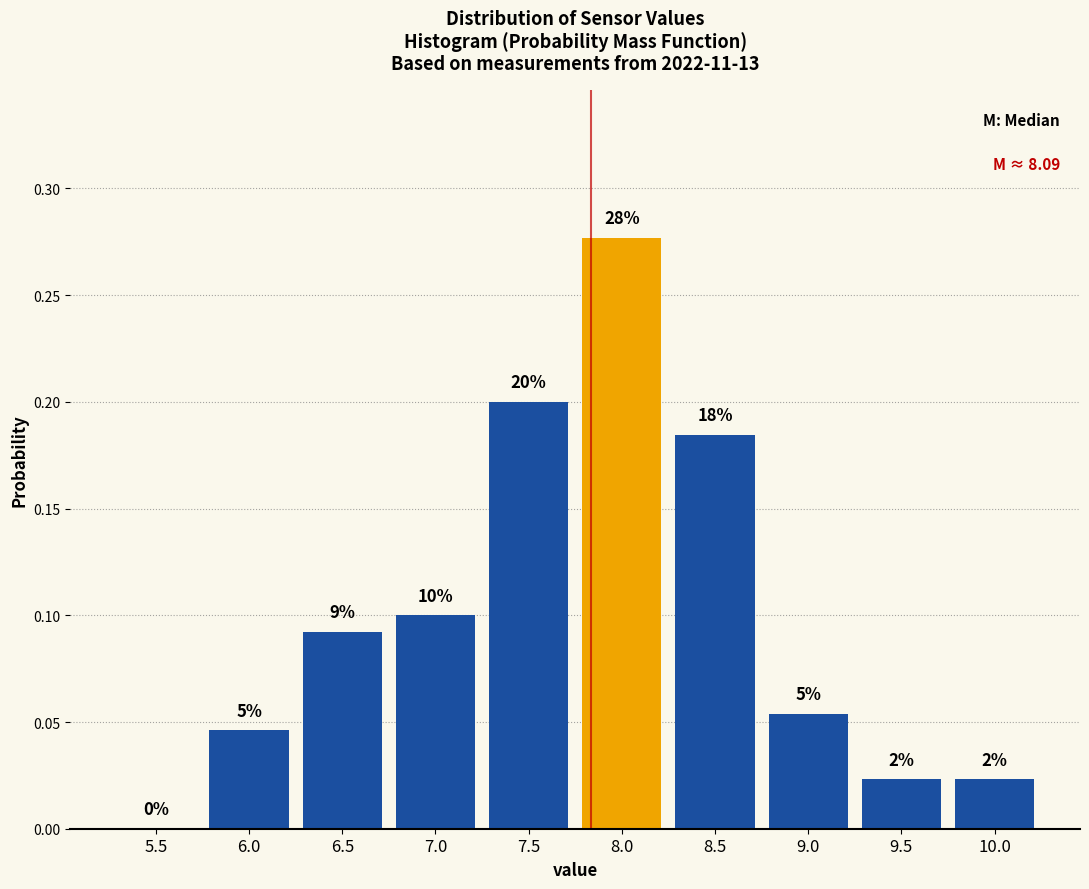

Are the bars horizontal?

No